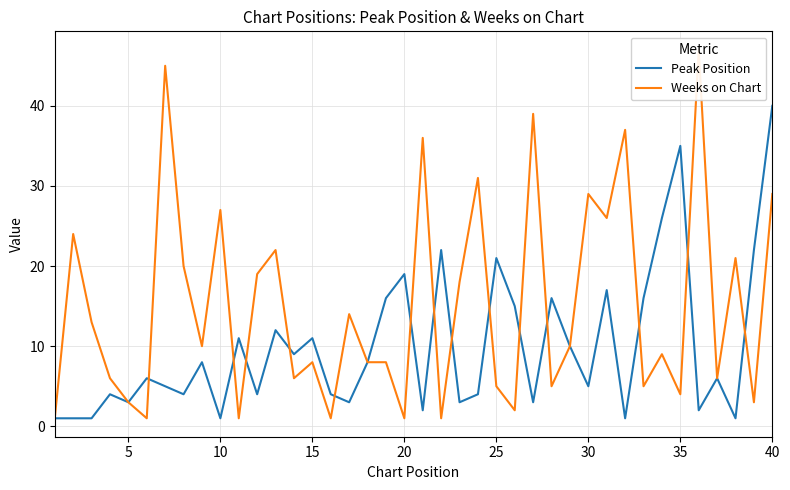

Rank the series by their maximum value, from highest to lowest.

Weeks on Chart, Peak Position